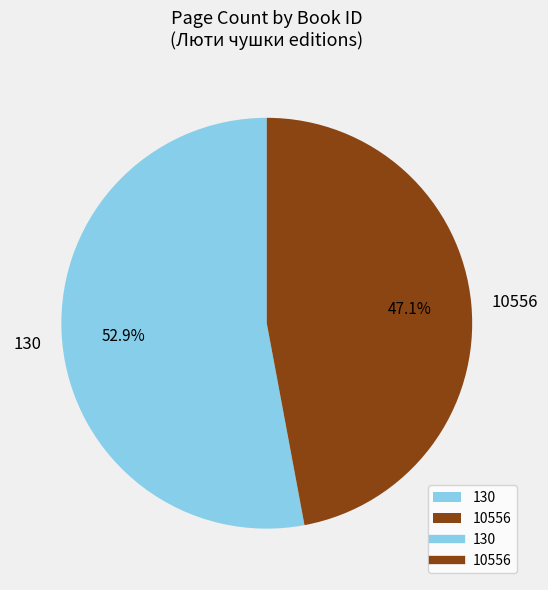

Approximately how many times larger is the value at 10556 compared to 130?

0.9